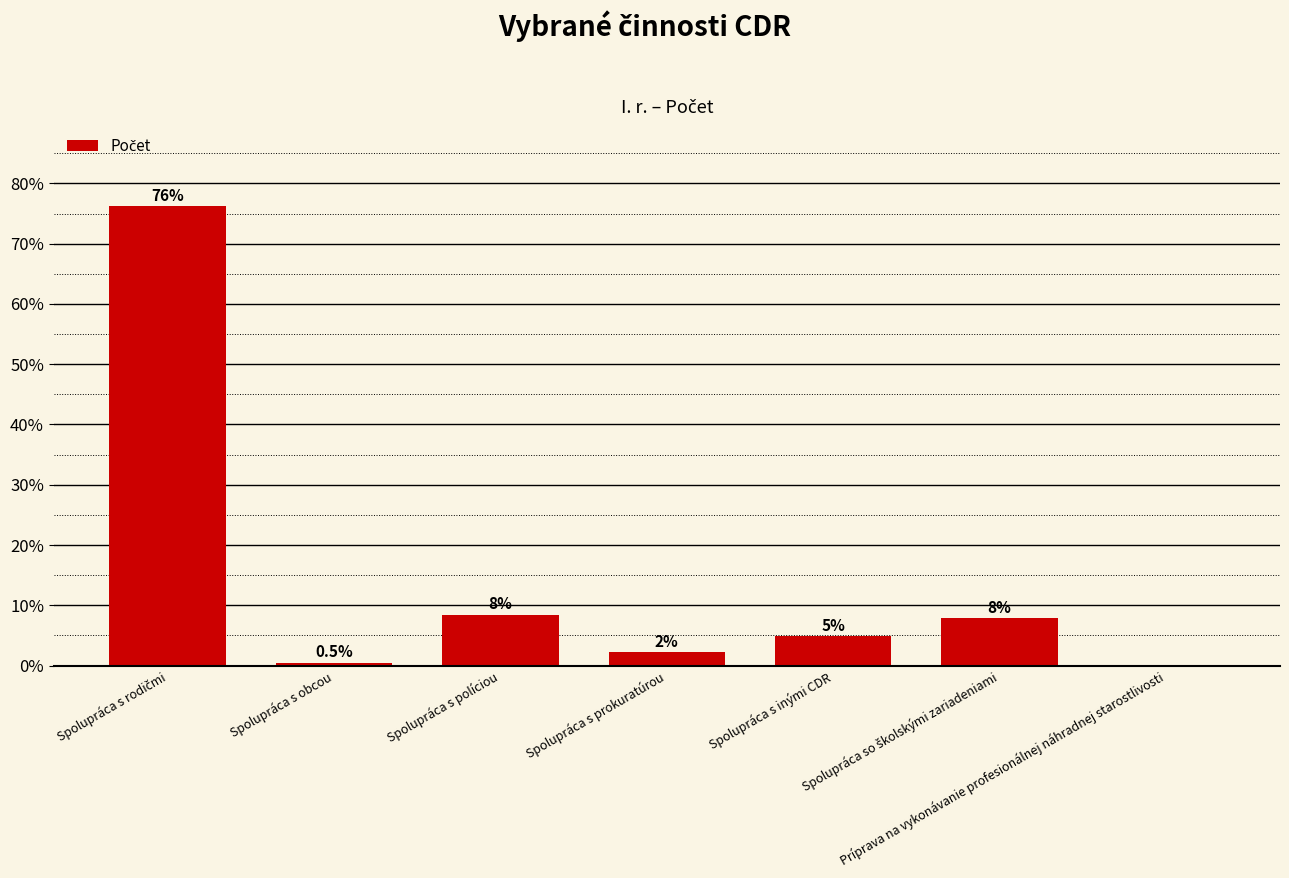

What is the label of the 6th bar from the right?

Spolupráca s obcou